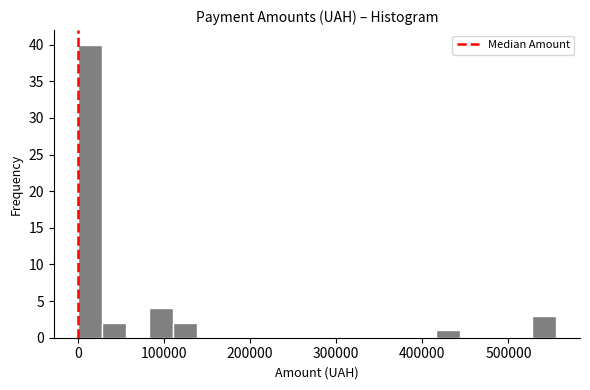

Around what value on the x-axis is the tallest bar? Give the approximate position of its centre, as read against the axis.

10000